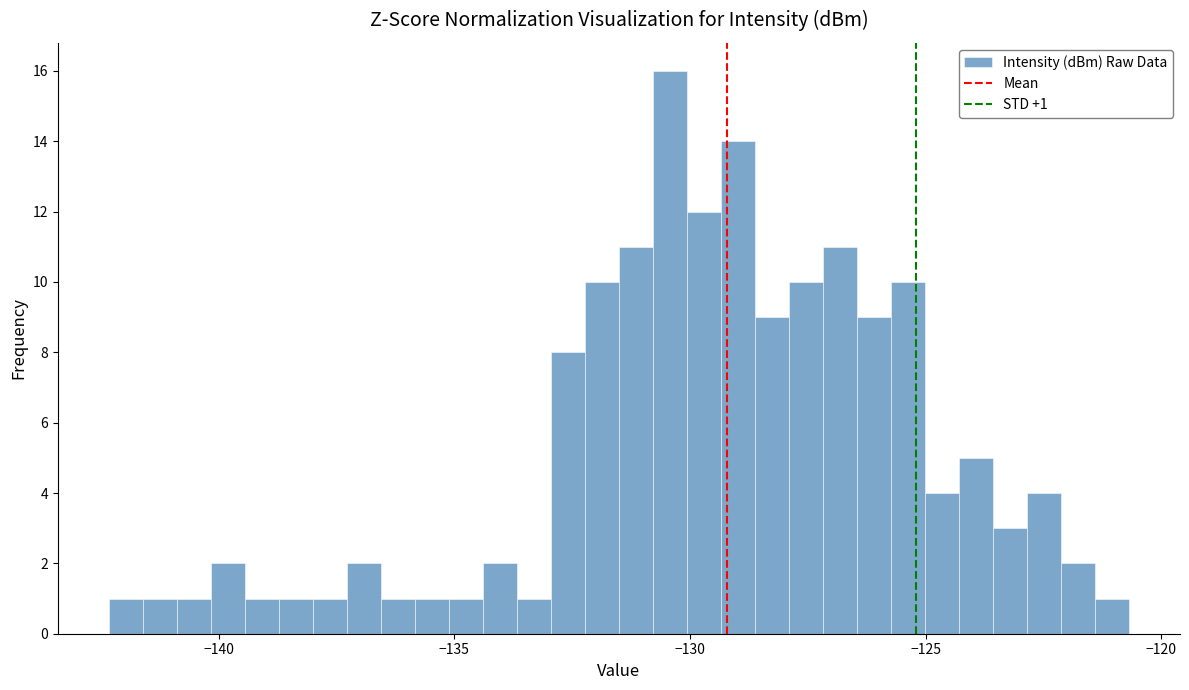

Around what value on the x-axis is the tallest bar? Give the approximate position of its centre, as read against the axis.

-130.5